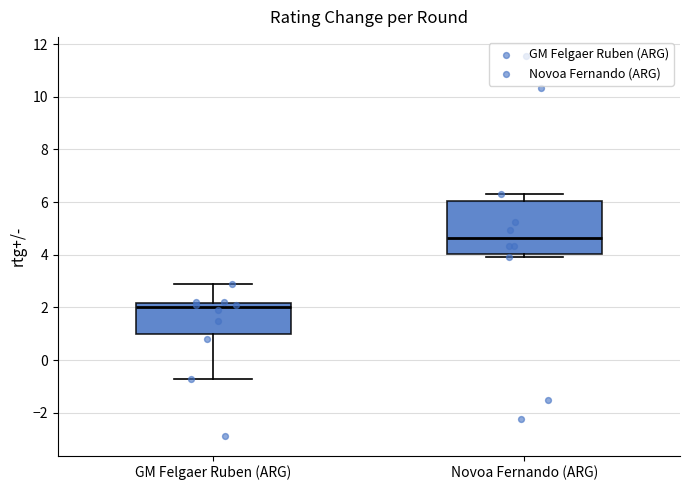

Which box is the tallest, from its lower edge to its upper edge?

Novoa Fernando (ARG)